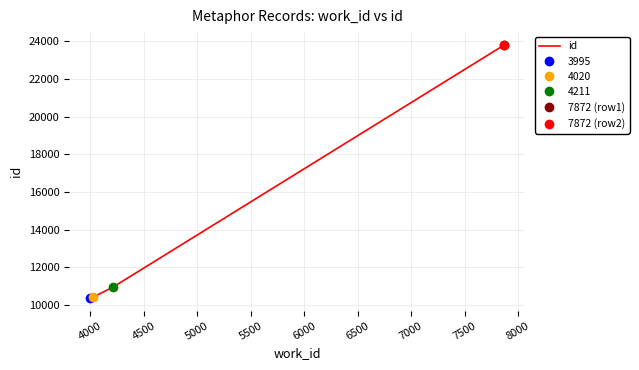

How many values are below 10955?

2